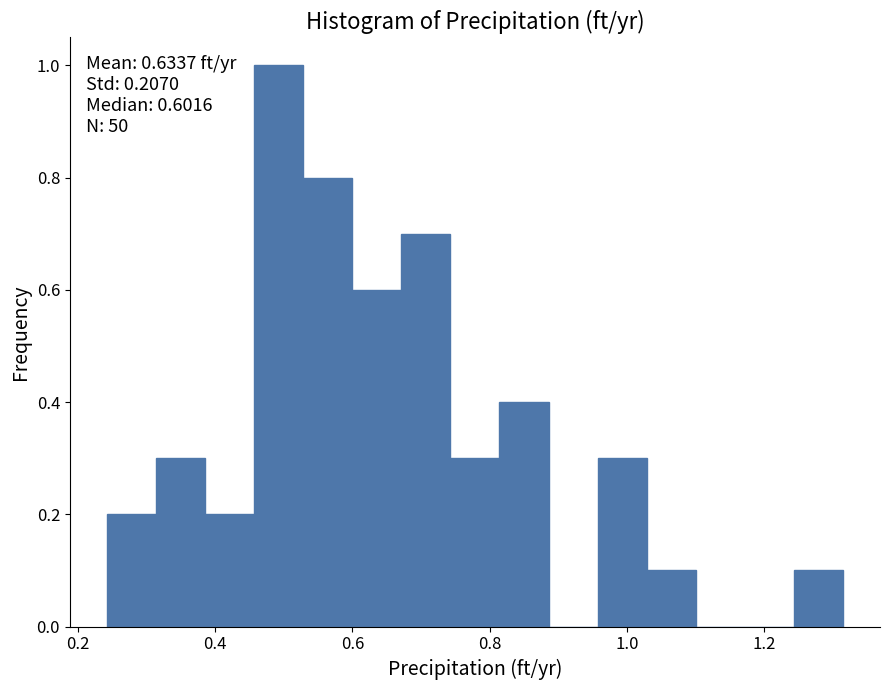

Read against the x-axis, roughly where is the centre of the tallest bar?

0.50